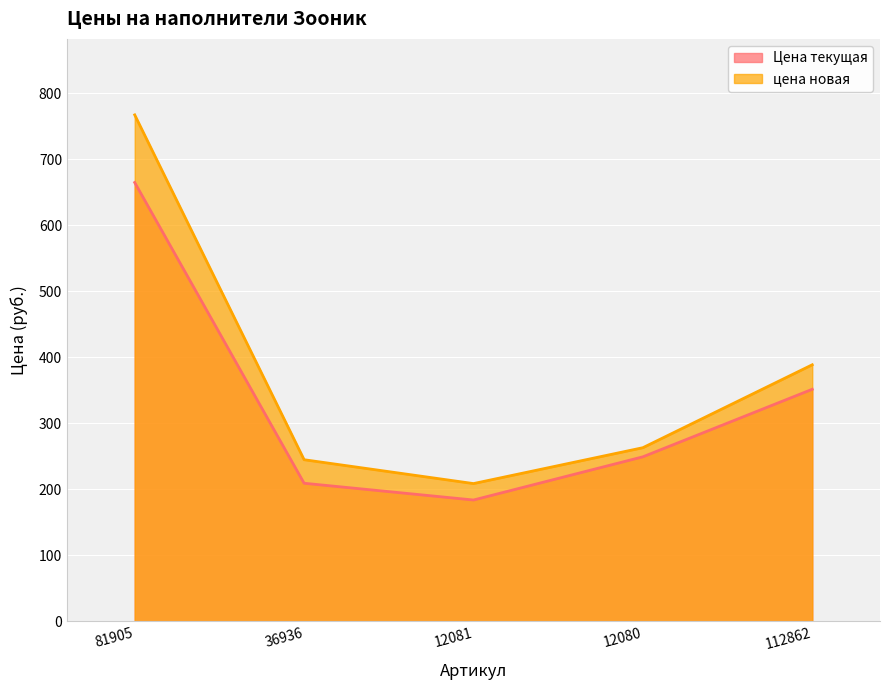

True or false: цена новая and Цена текущая intersect in this chart.

False